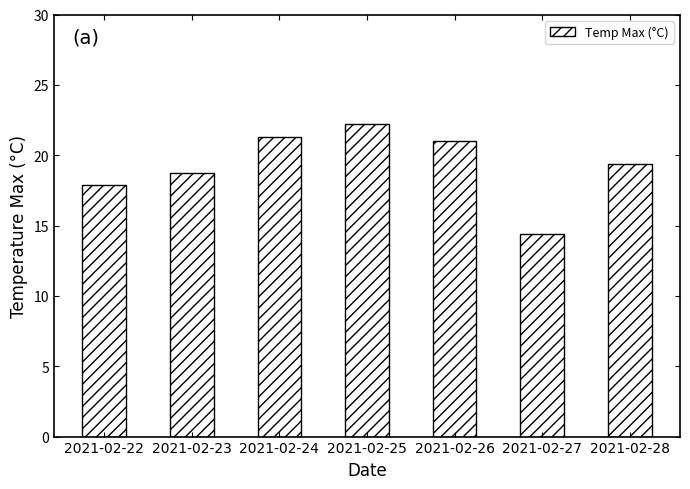

What is the sum of all values?

134.9